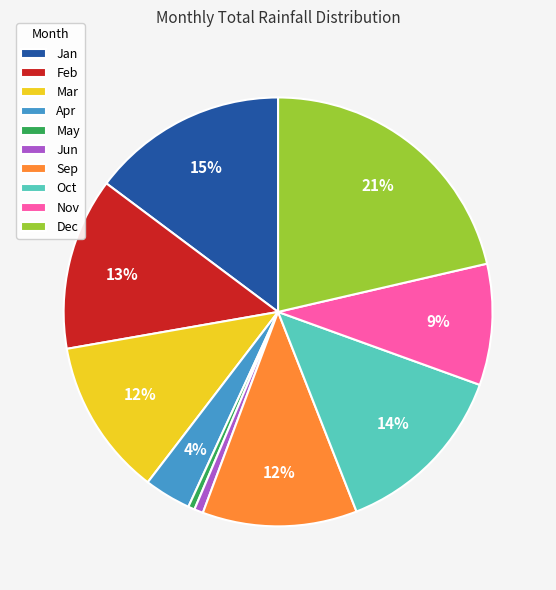

True or false: Sep accounts for 6% of the total.

False